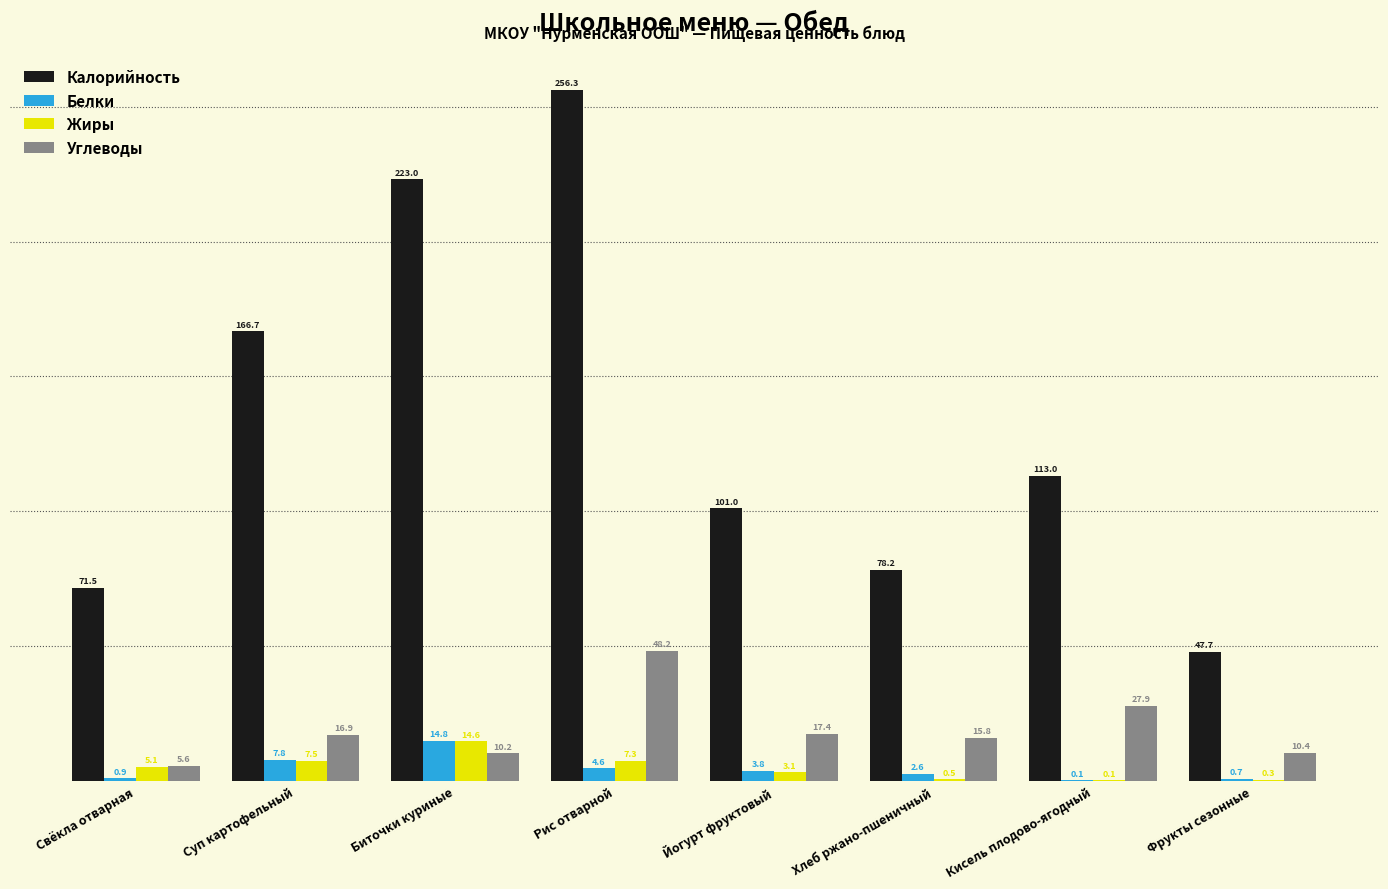

How many categories are shown in the chart?

8